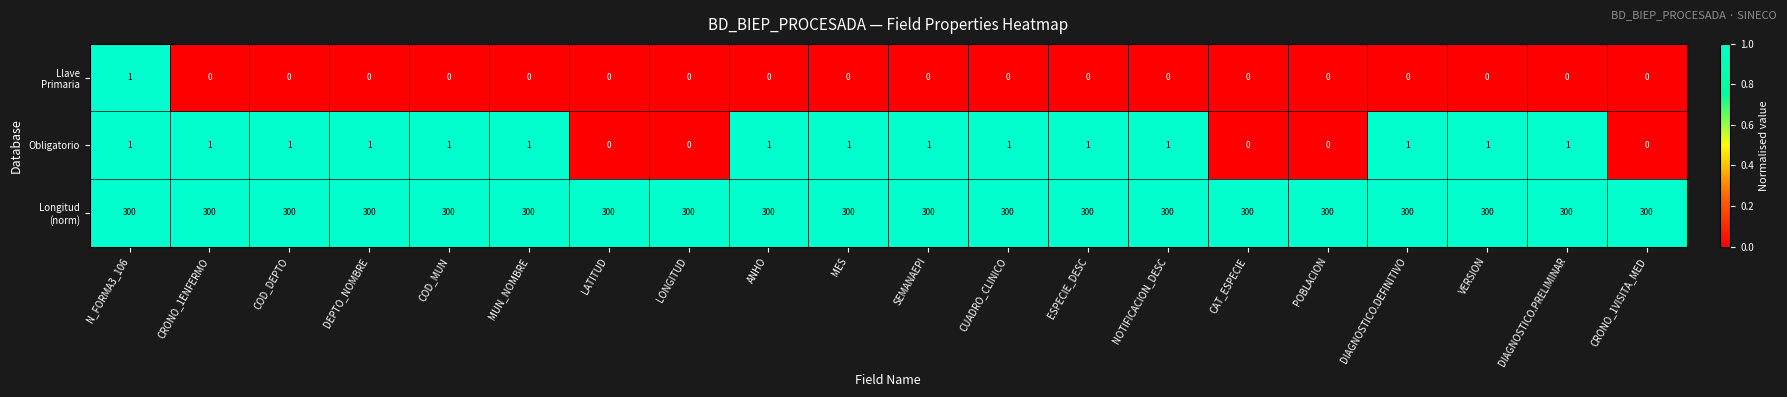

What is the sum of all Obligatorio values?

15